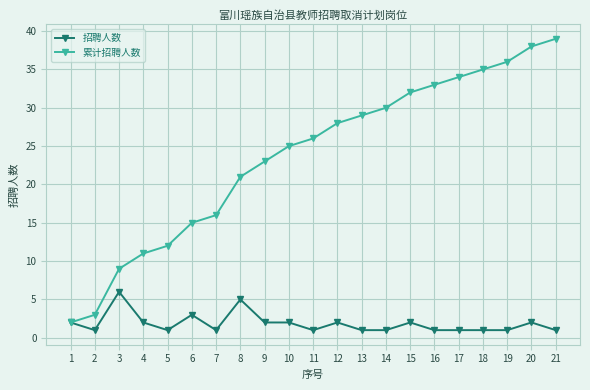

Rank the series by their average value, from lowest to highest.

招聘人数, 累计招聘人数